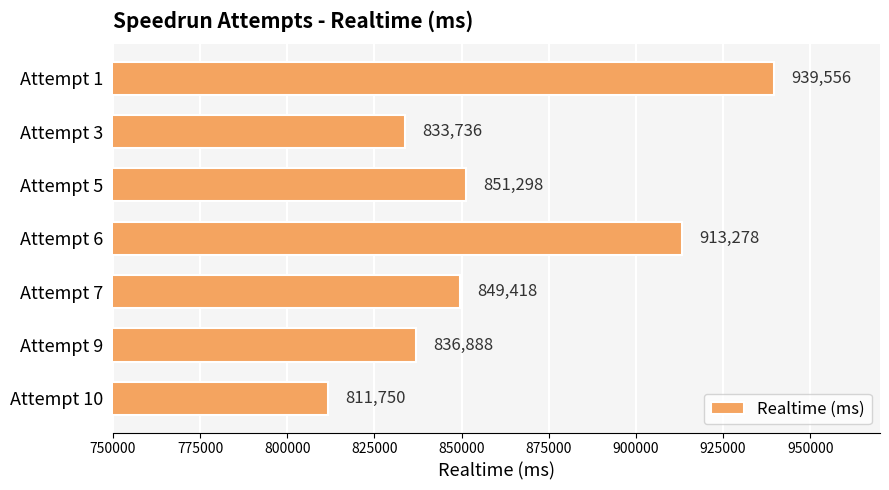

The value at Attempt 1 is 331430. True or false?

False